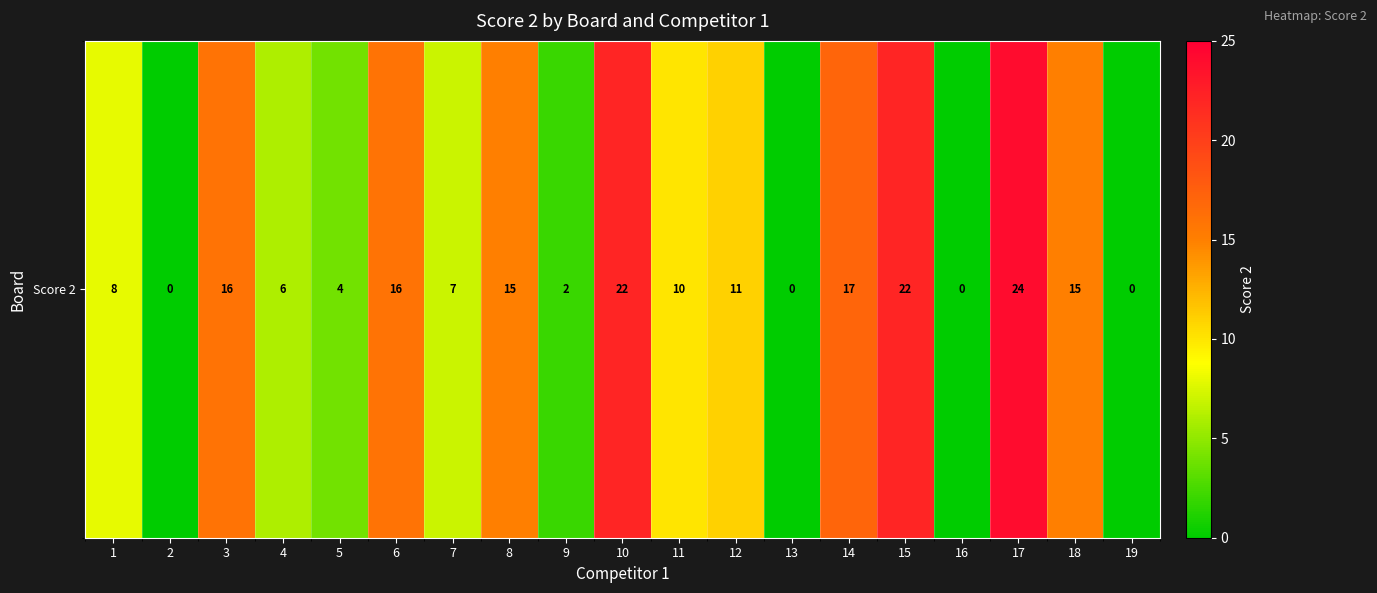

Reading left to right, what are all the values shown in this chart?

1=8	2=0	3=16	4=6	5=4	6=16	7=7	8=15	9=2	10=22	11=10	12=11	13=0	14=17	15=22	16=0	17=24	18=15	19=0